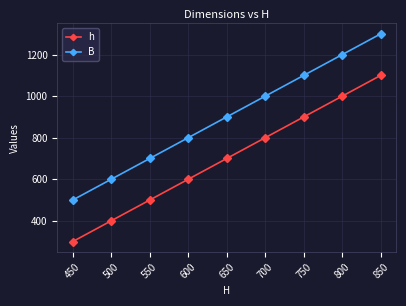

Does the chart display data point markers on the line(s)?

Yes